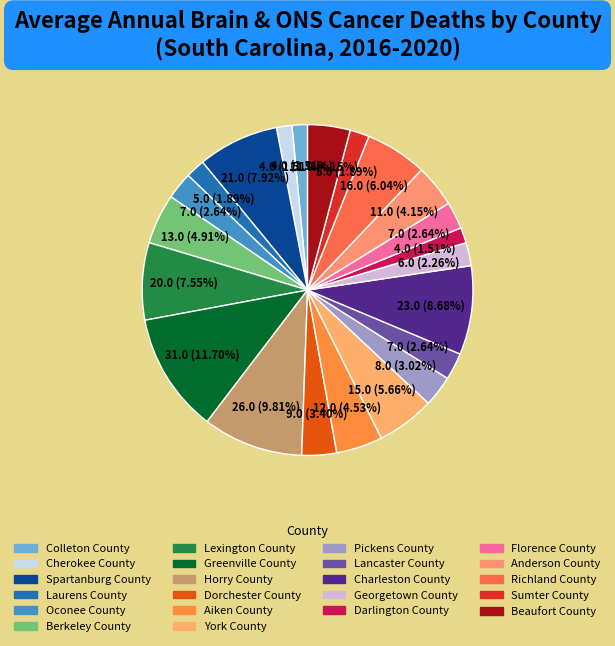

To the nearest percent, what is the combined percentage of Georgetown County and Beaufort County?

6%